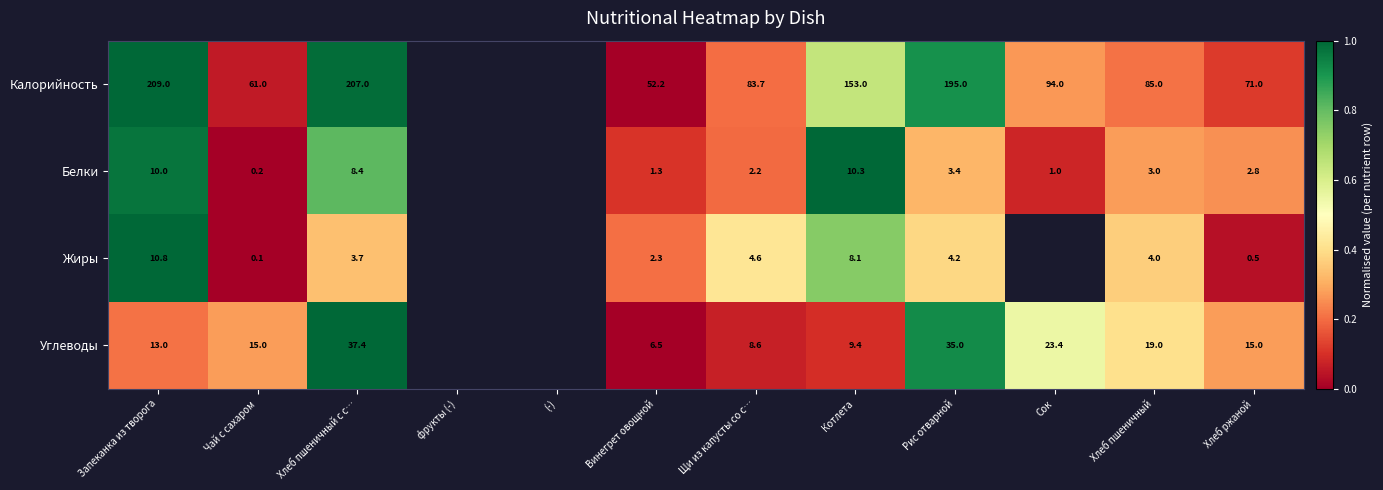

Rank the series at Винегрет овощной from lowest to highest value.

Белки, Жиры, Углеводы, Калорийность